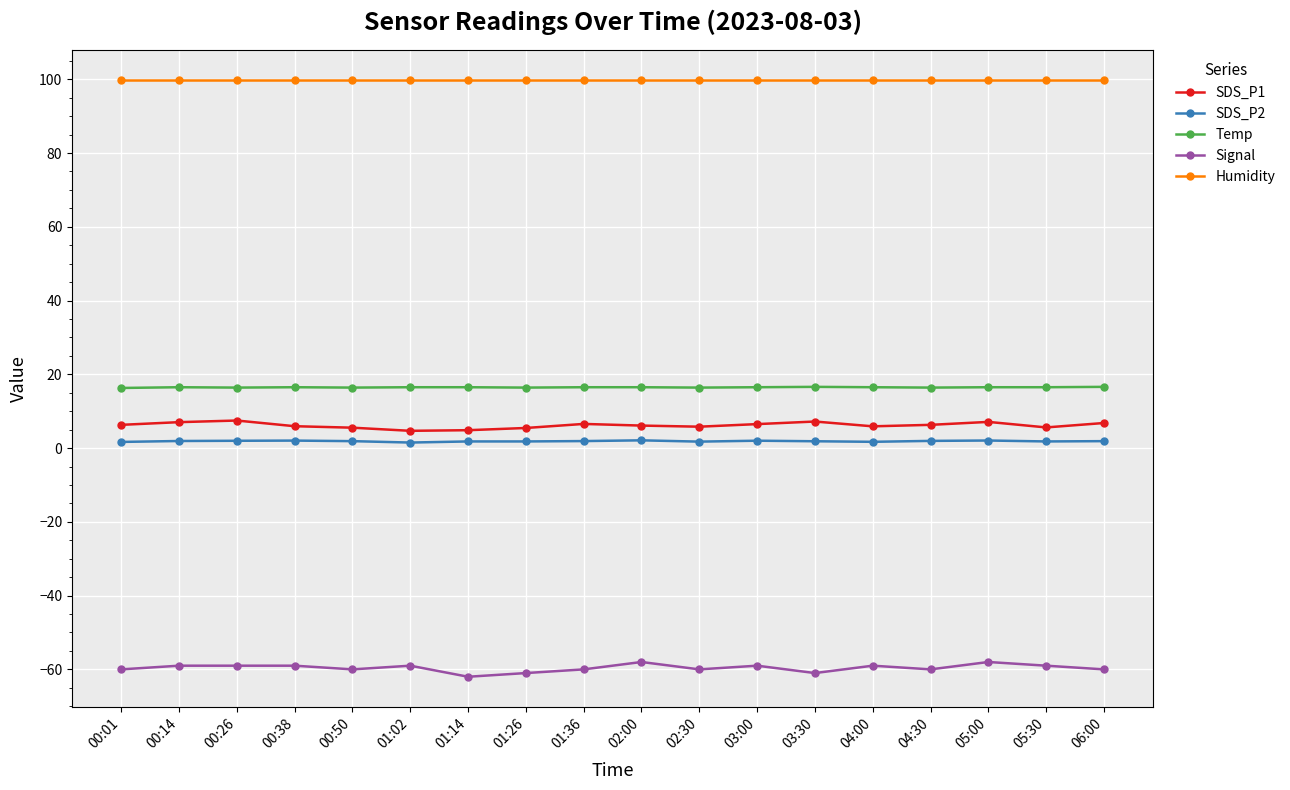

What is the sum of all SDS_P1 values?

111.1